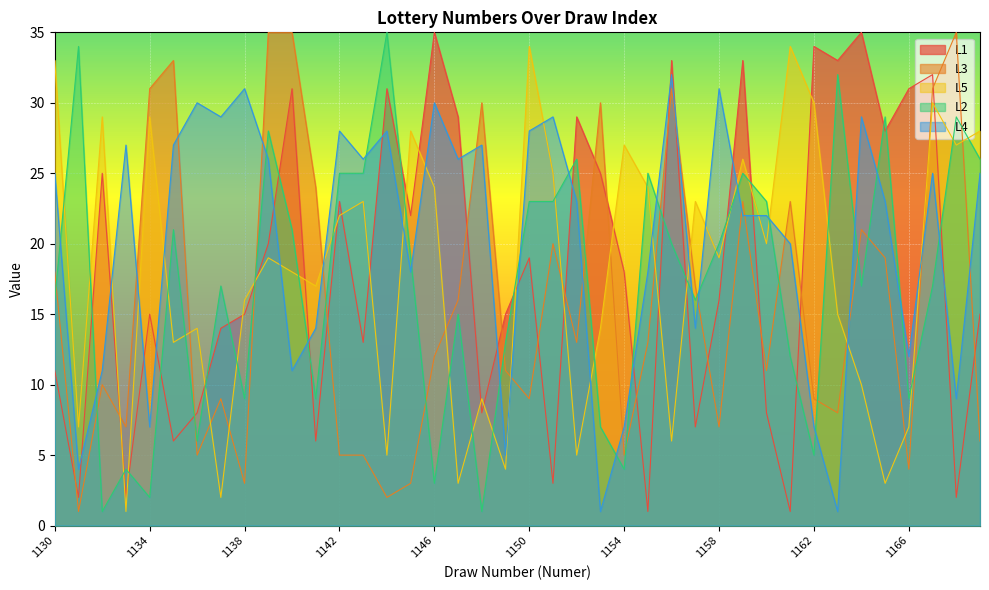

What is the maximum value shown in the chart?

35